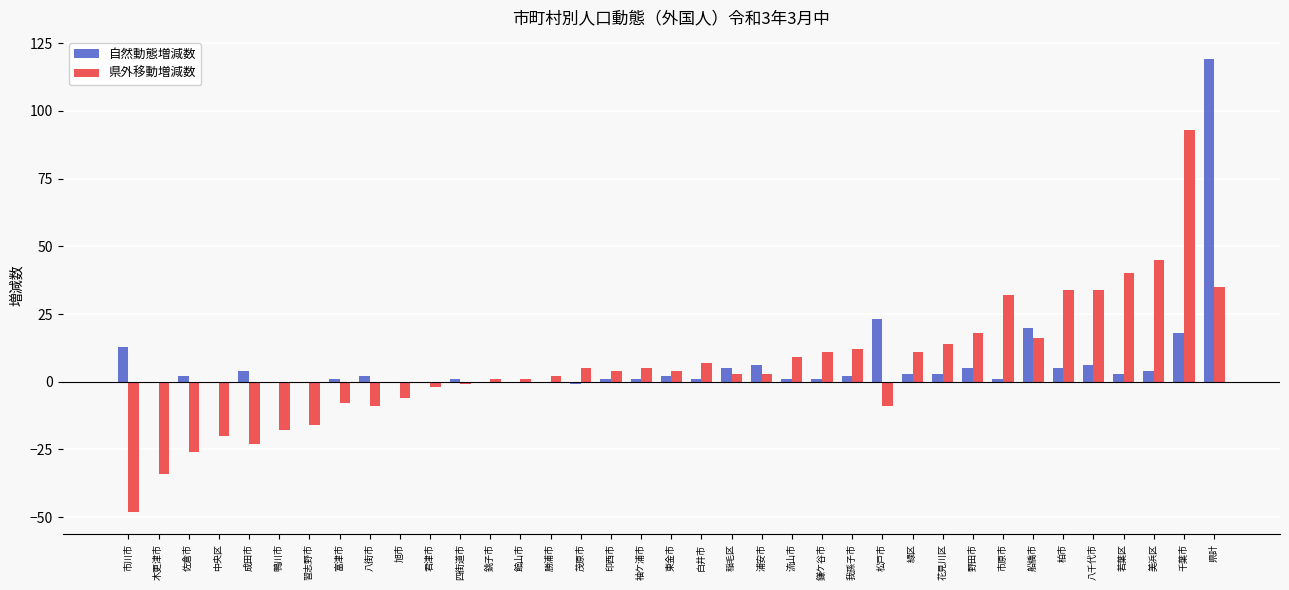

How many series are shown in this chart?

2